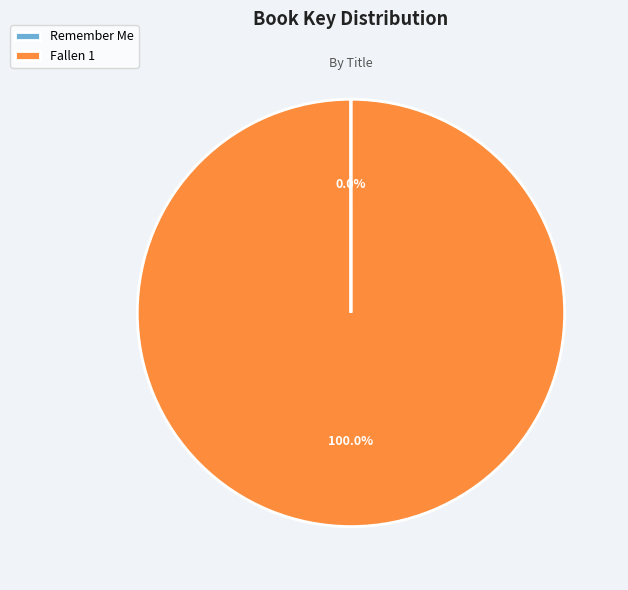

To the nearest percent, what is the average slice percentage?

50%